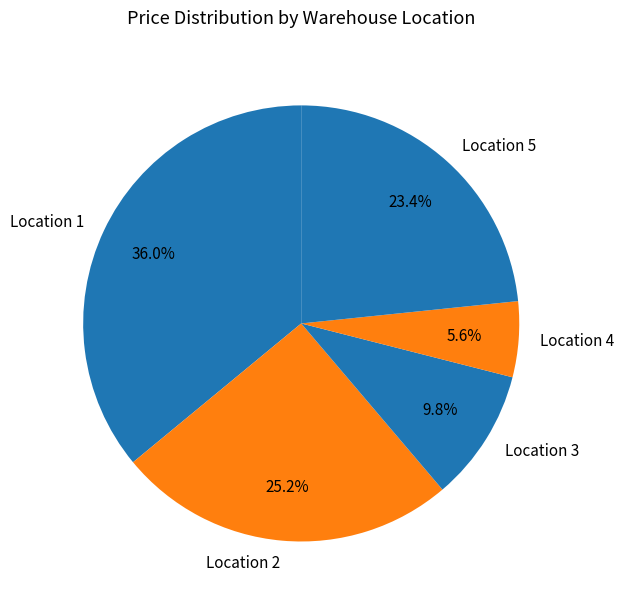

Does Location 2 represent more than half of the total?

No